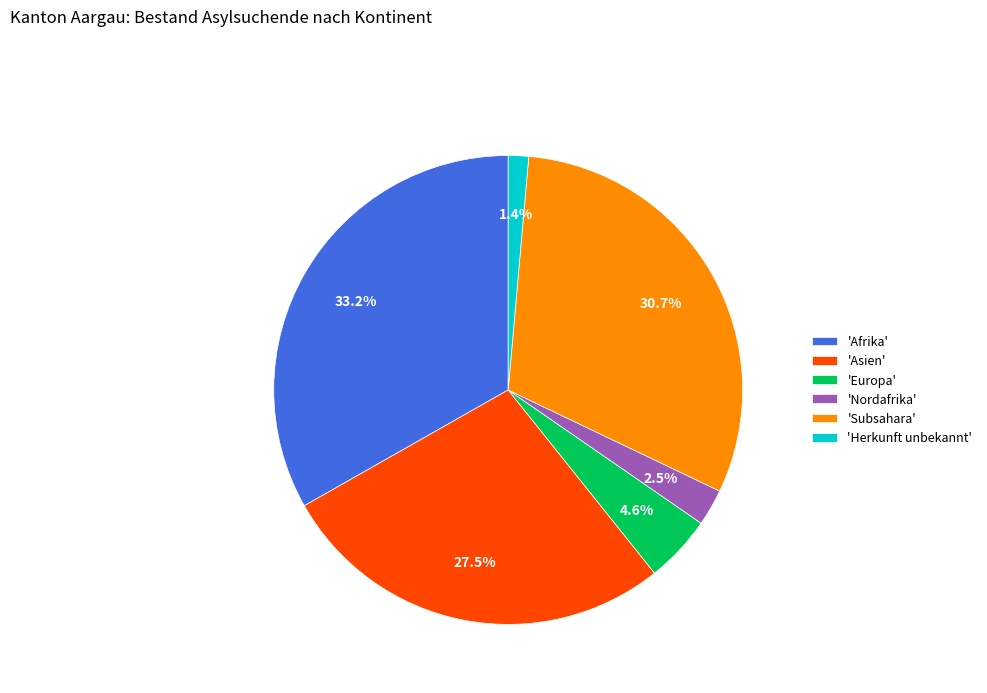

Is the sum of 'Nordafrika' and 'Subsahara' greater than half?

No